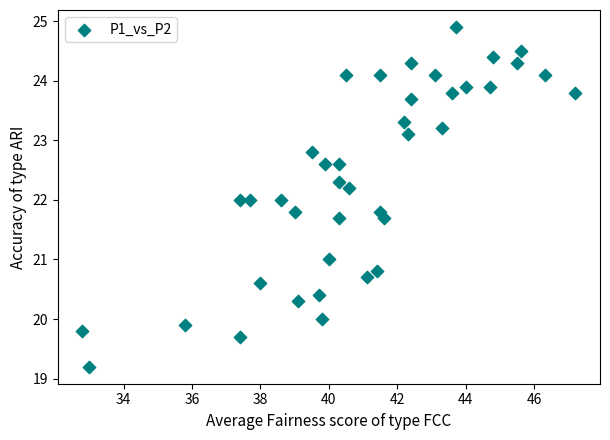

What is the range of Y values (max minus min)?

5.7